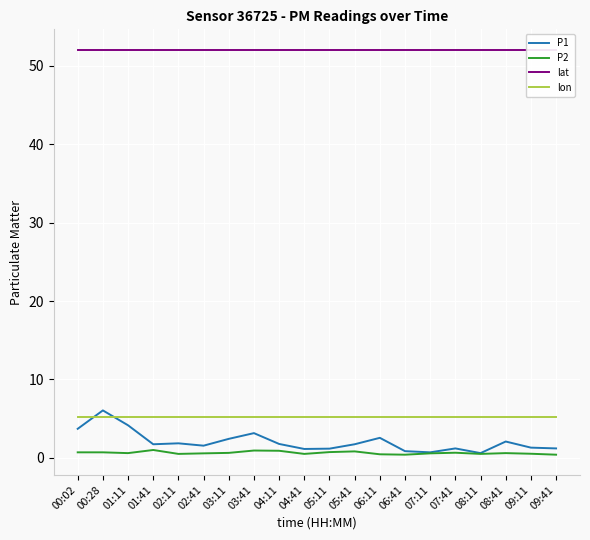

What is the greatest value displayed?

52.1